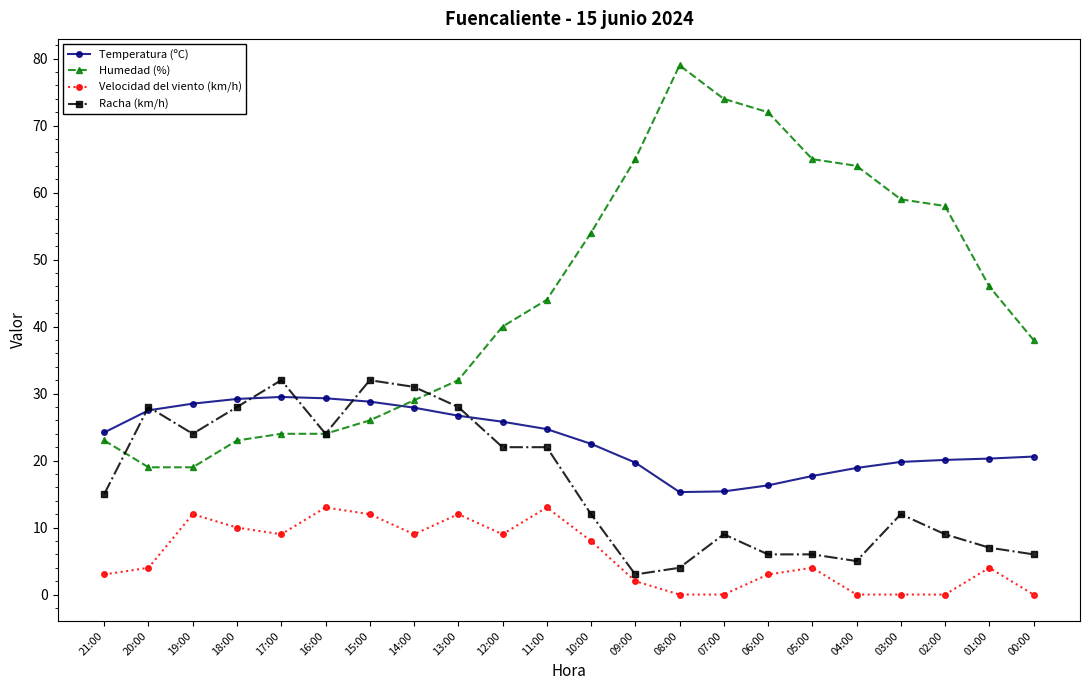

Which series has the widest spread of values?

Humedad (%)